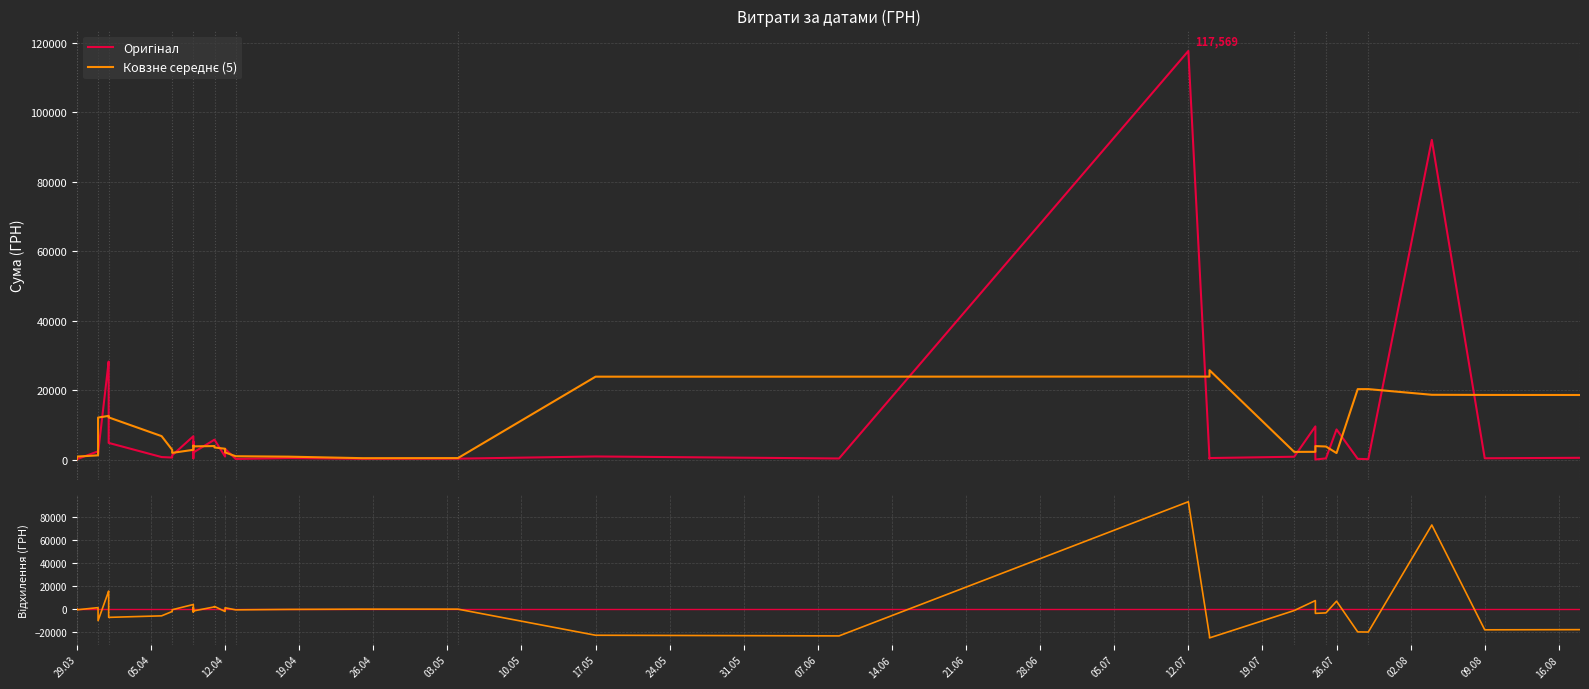

The value at 29.07.2016 is 35.4. True or false?

False